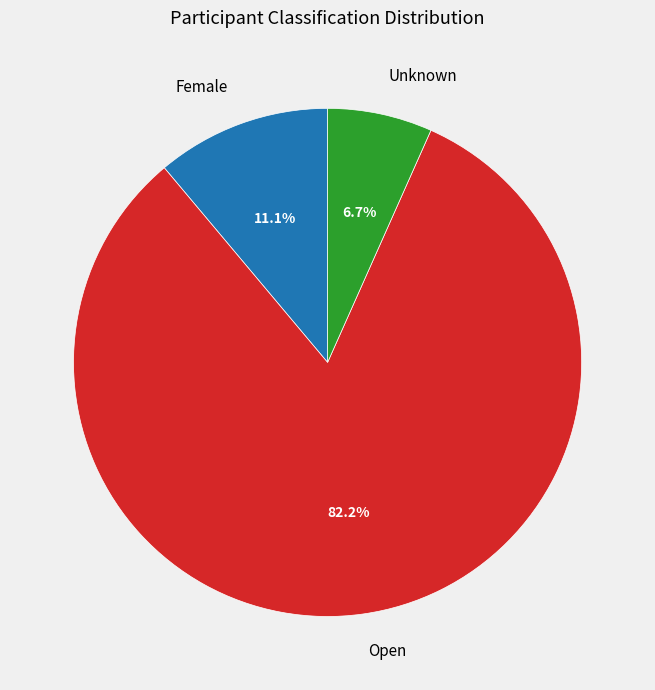

What is the largest slice in the pie chart?

Open